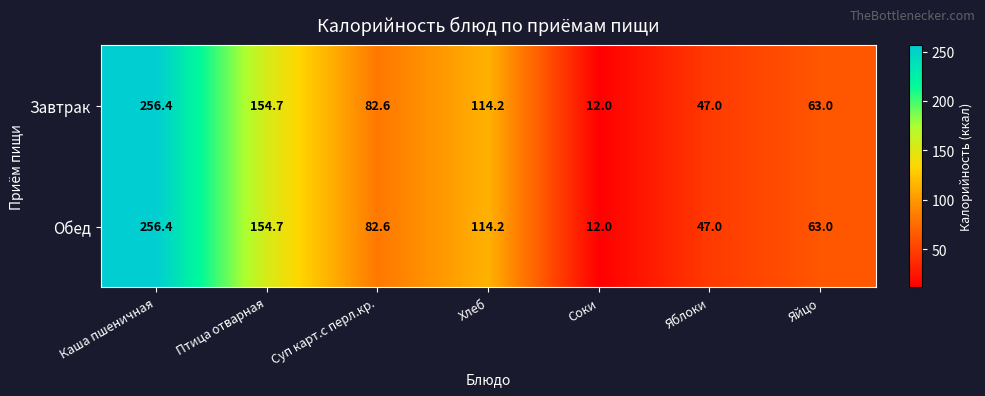

What value does the Обед series have at Хлеб?

114.2